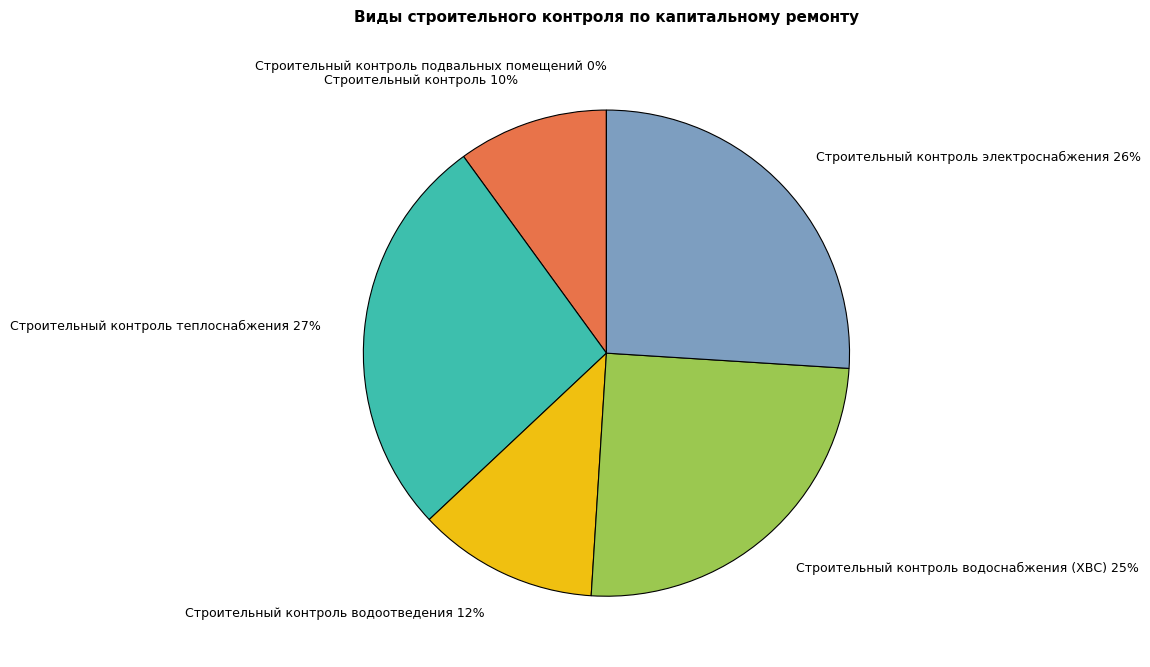

Does any single category account for the majority?

No